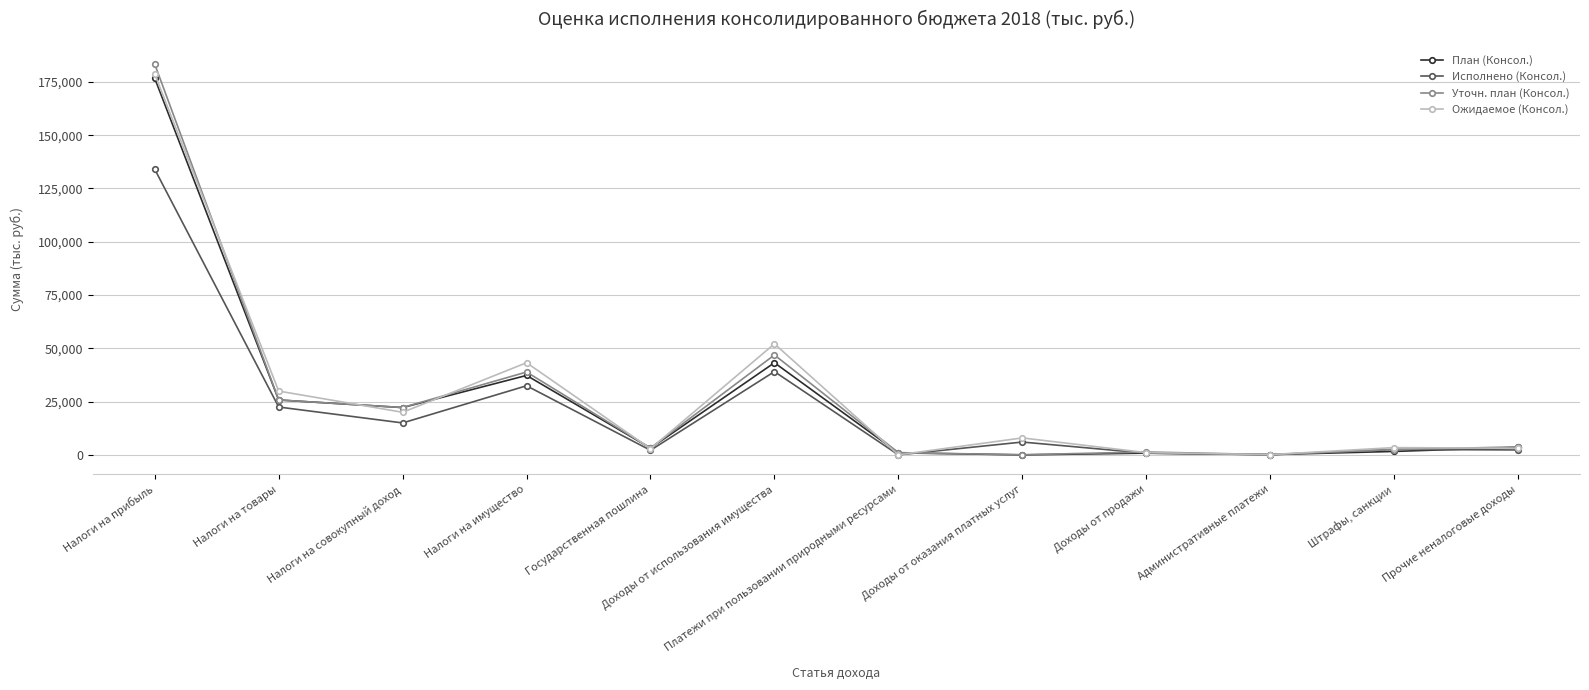

What is the approximate value of Исполнено (Консол.) at Доходы от использования имущества?

39077.0